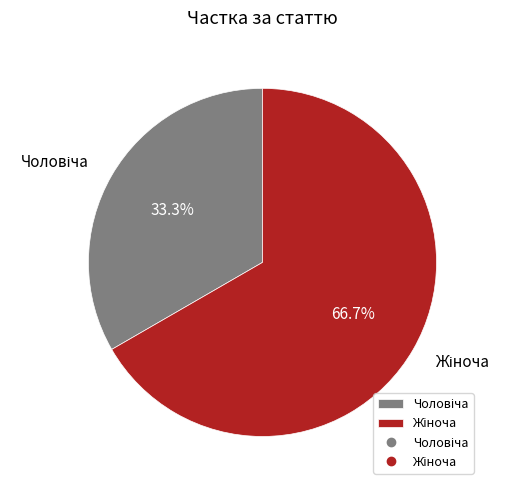

Does any single category account for the majority?

Yes